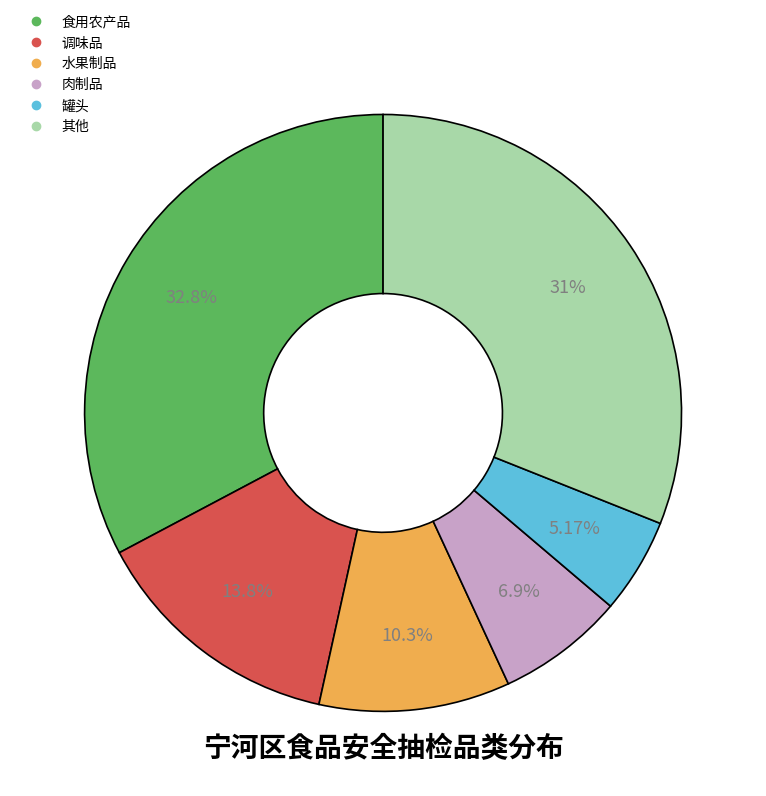

Is there a majority slice in this chart?

No